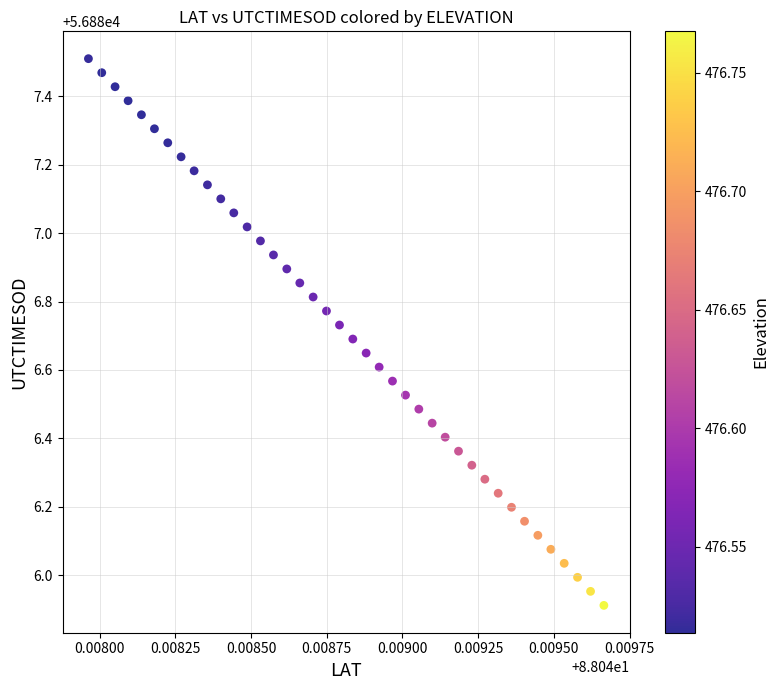

What is the range of Y values (max minus min)?

1.6